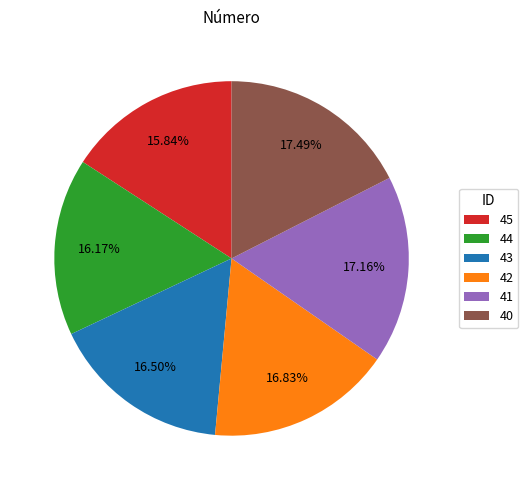

Does any single category account for the majority?

No